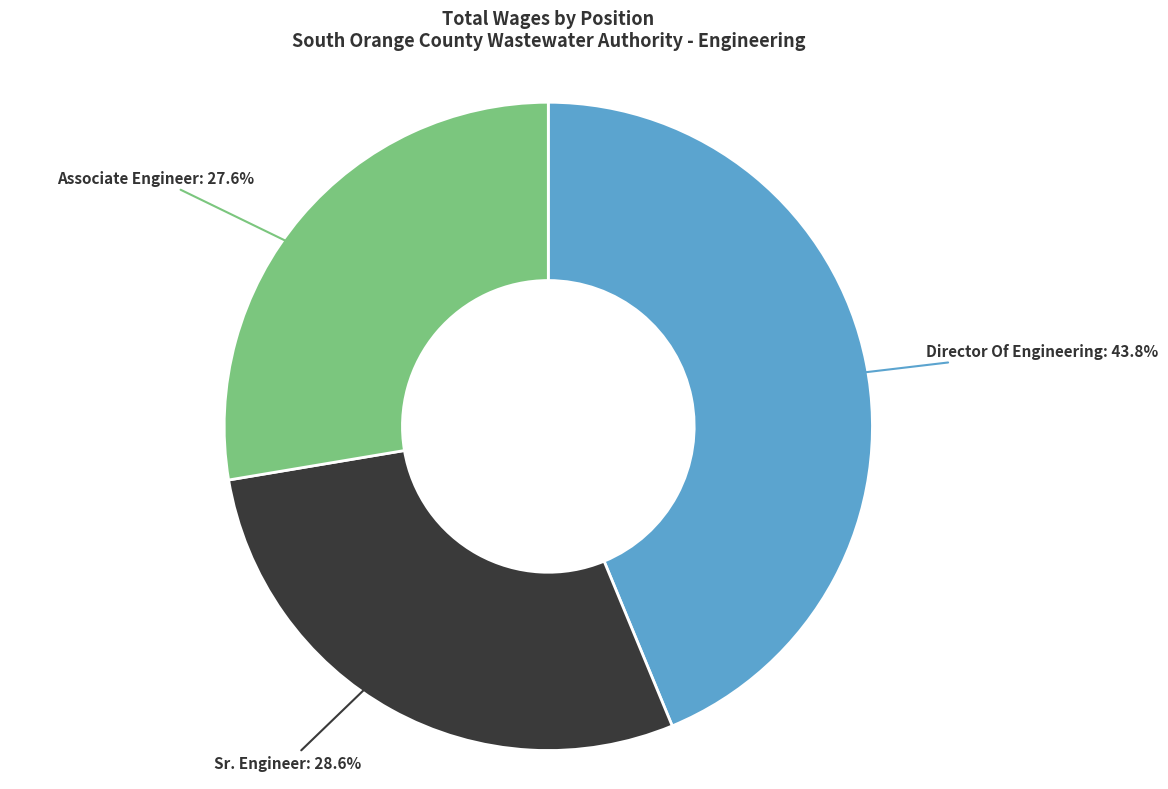

Does any single category account for the majority?

No